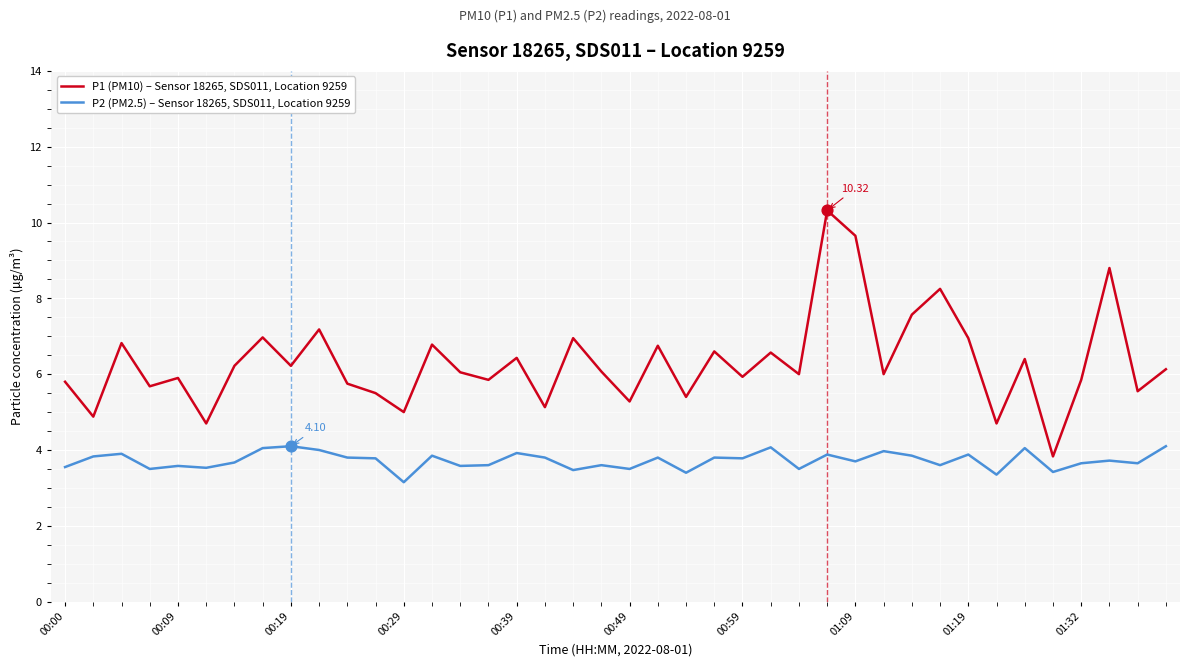

True or false: P1 (PM10) – Sensor 18265, SDS011, Location 9259 and P2 (PM2.5) – Sensor 18265, SDS011, Location 9259 cross at least once.

False